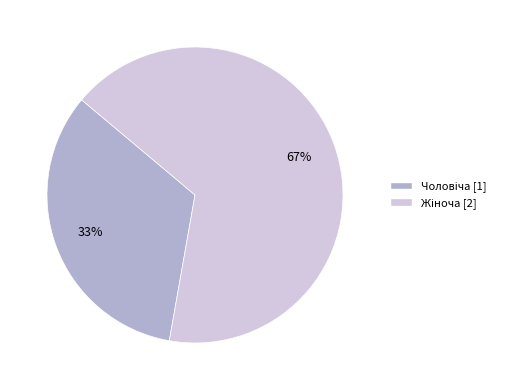

To the nearest percent, what is the average slice percentage?

50%